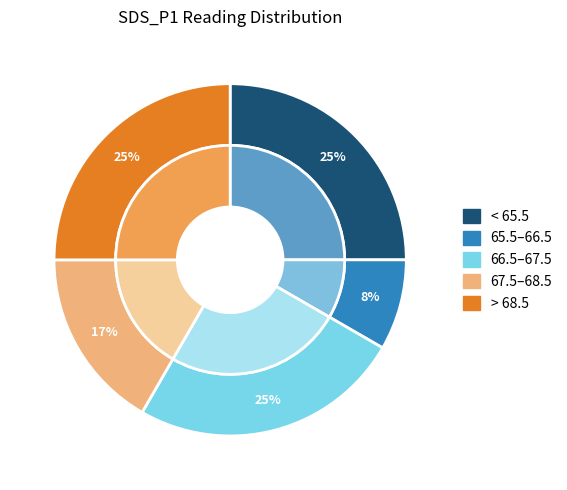

What percentage is NOT represented by 00:06?

91.7%